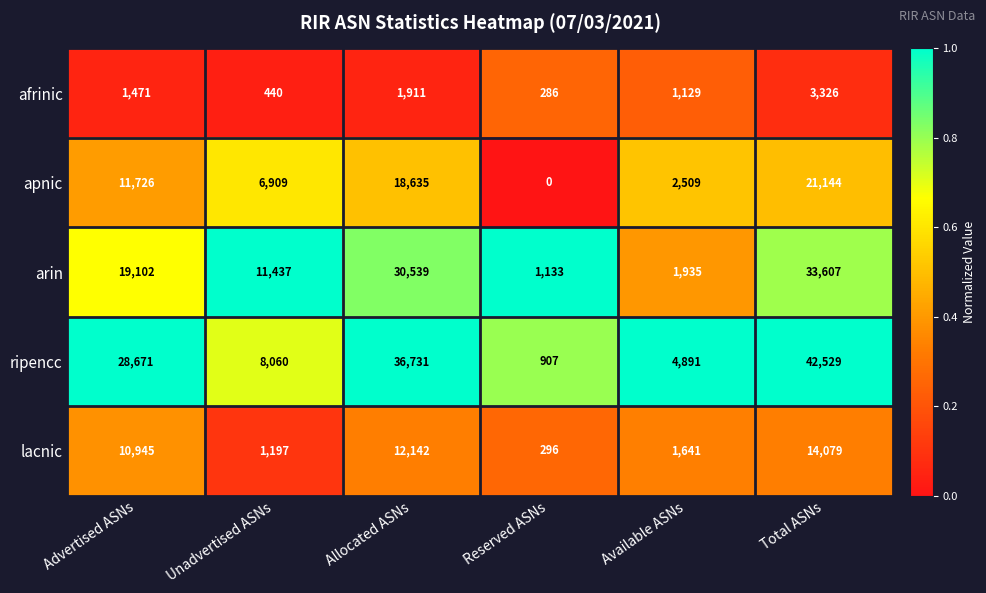

Which label corresponds to the largest value in the chart?

Total ASNs